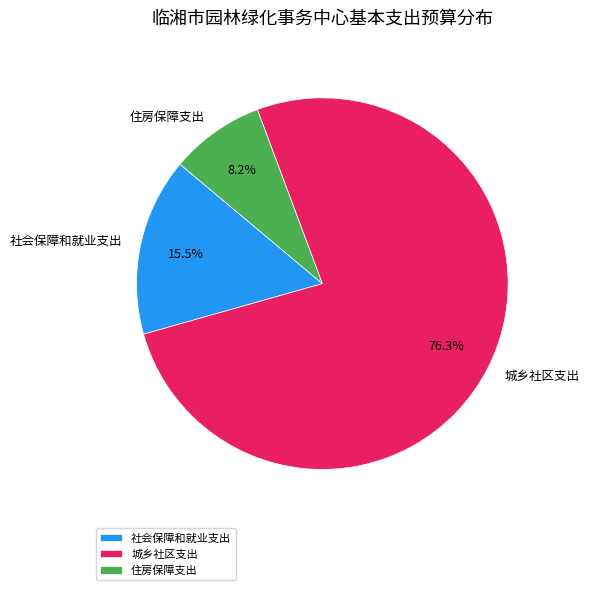

What percentage do 城乡社区支出 and 社会保障和就业支出 together represent?

91.8%